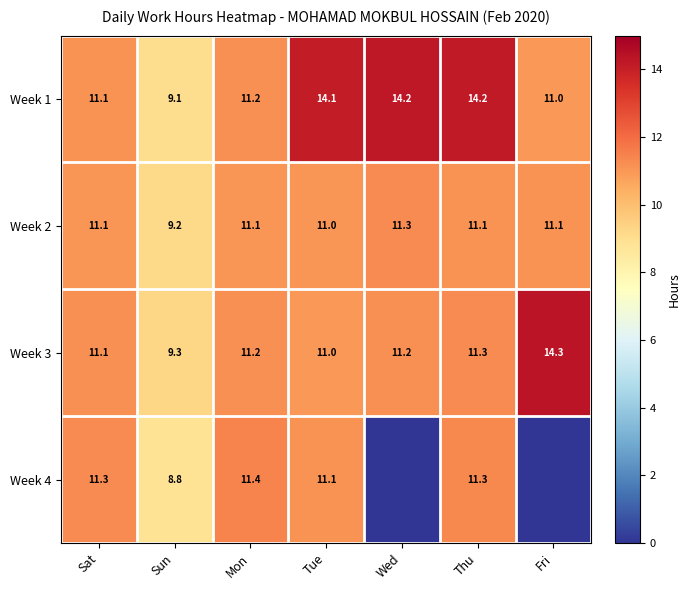

Between Mon and Thu, which series saw the biggest shift?

Week 1